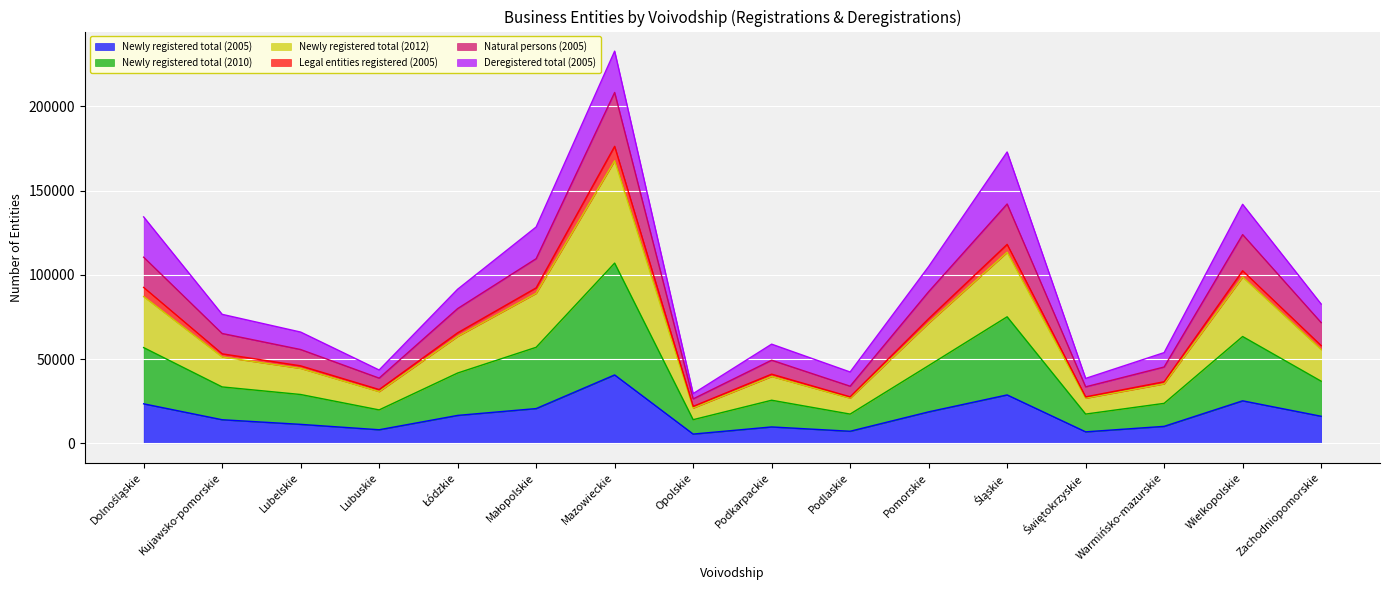

In Natural persons (2005), how many points are lower than both neighbors (excluding endpoints)?

4